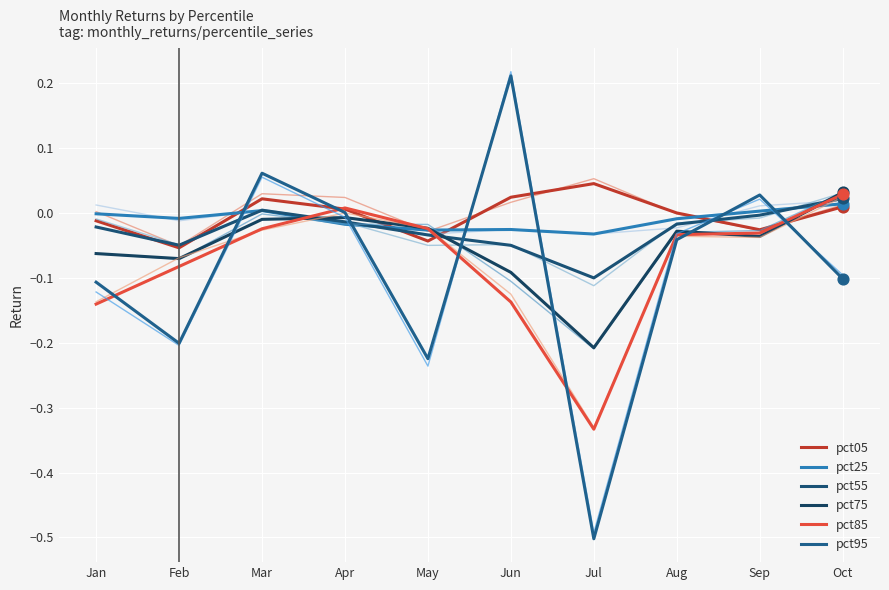

Which series contains the highest Y value?

pct95